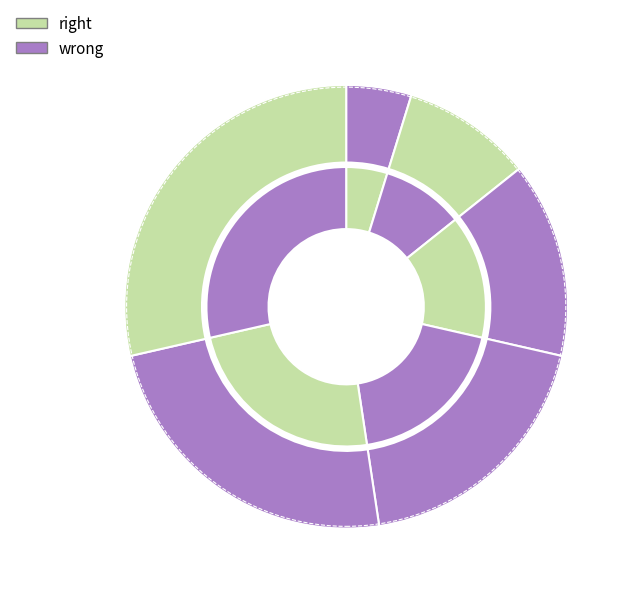

Does 夏休み account for over 50% of the chart?

No